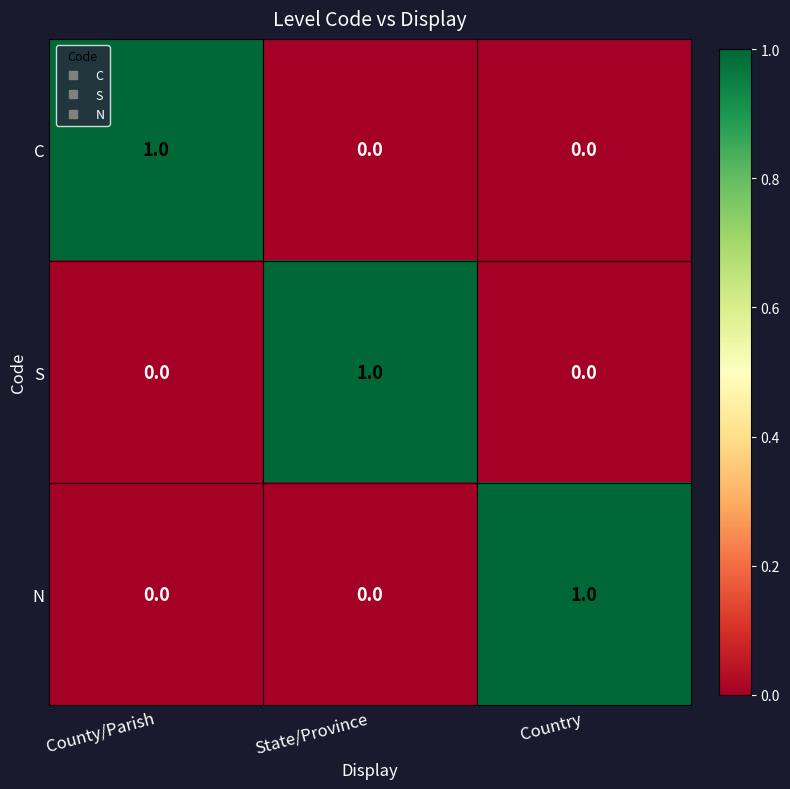

What is the total value across all series at State/Province?

1